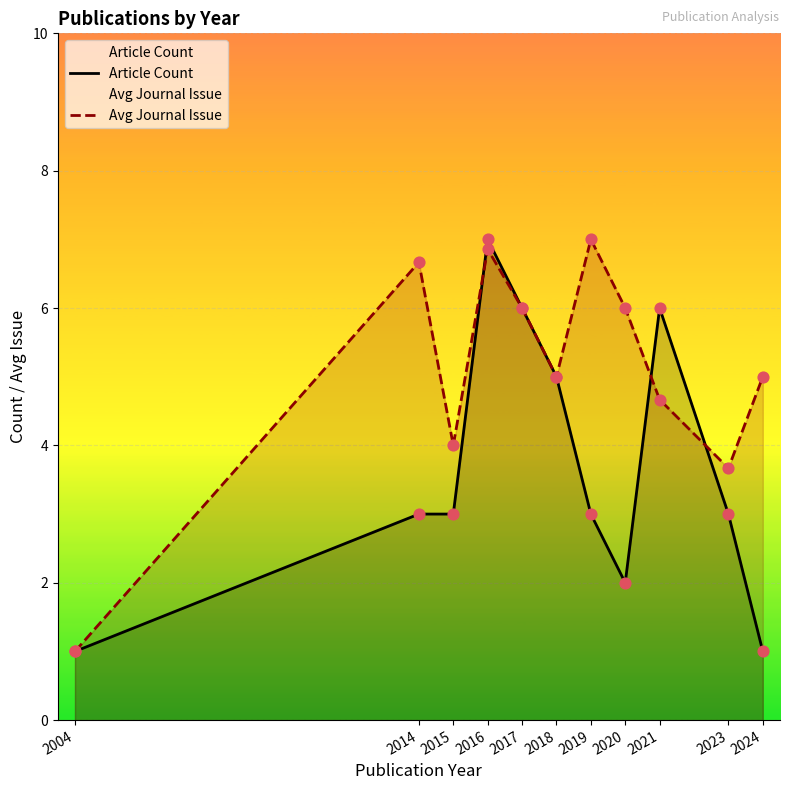

At how many categories does at least one series exceed 3?

10